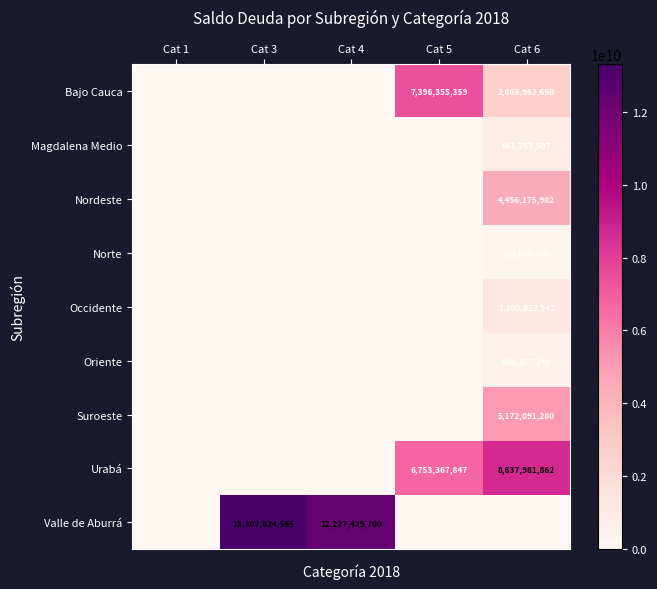

True or false: Oriente has a value of 154062192 at Cat 6.

False